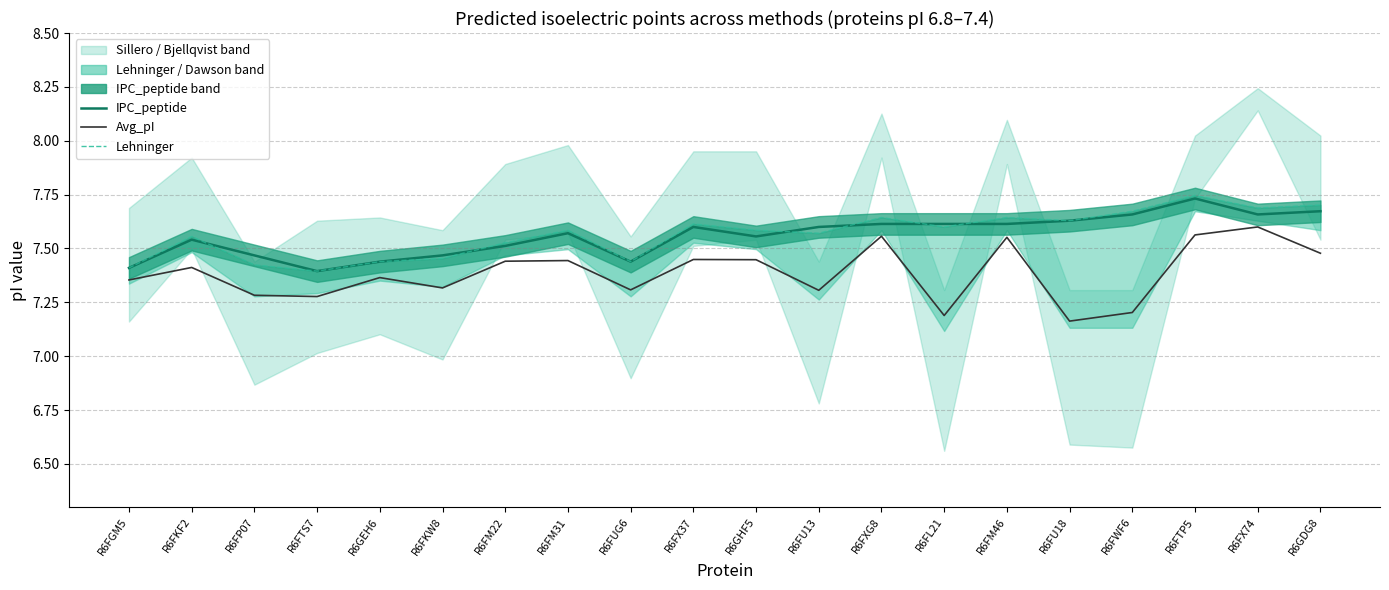

Is this an area chart (filled region under the line)?

No